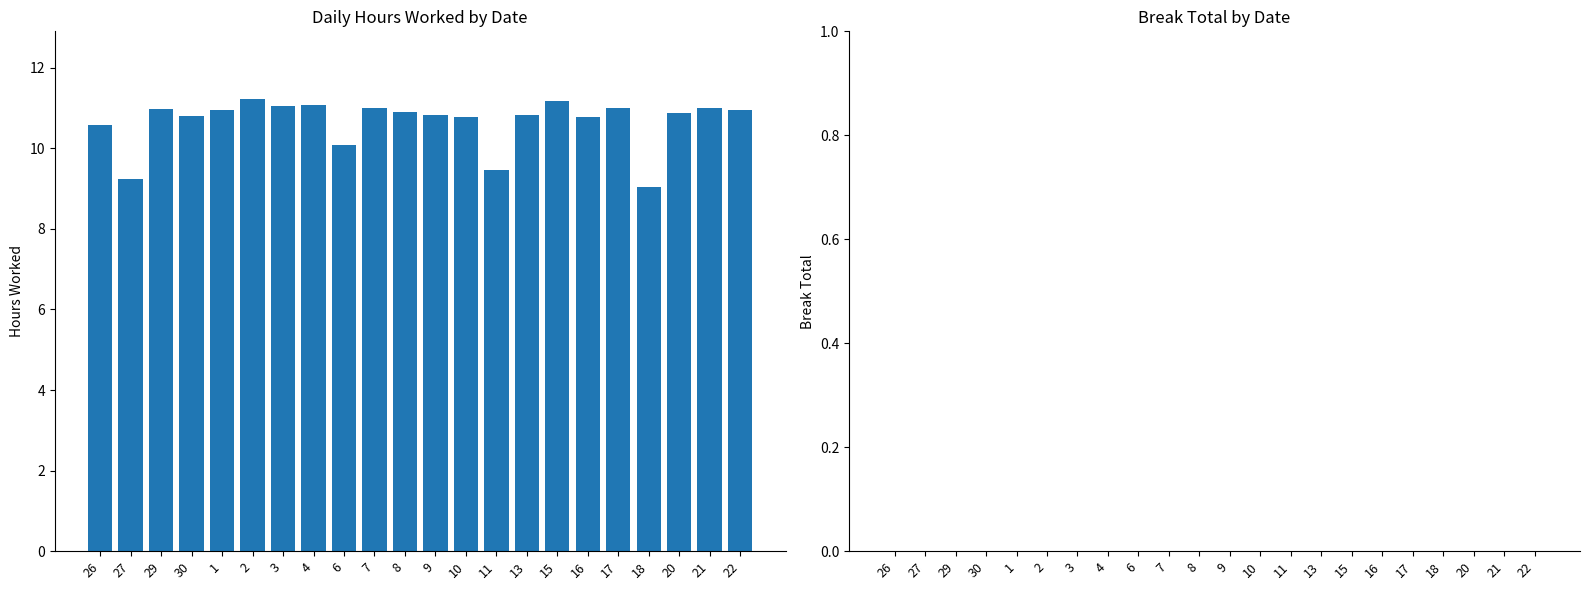

Are the bars grouped side by side (vs. stacked)?

No